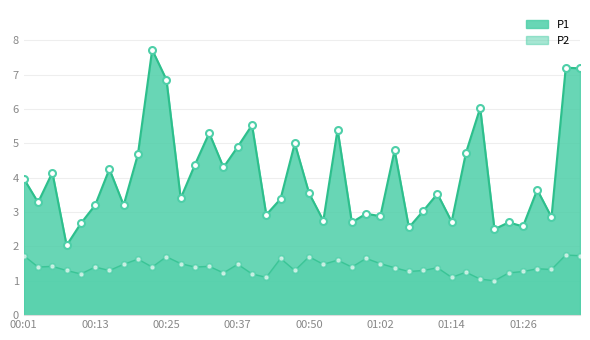

What is the minimum value shown in the chart?

1.0